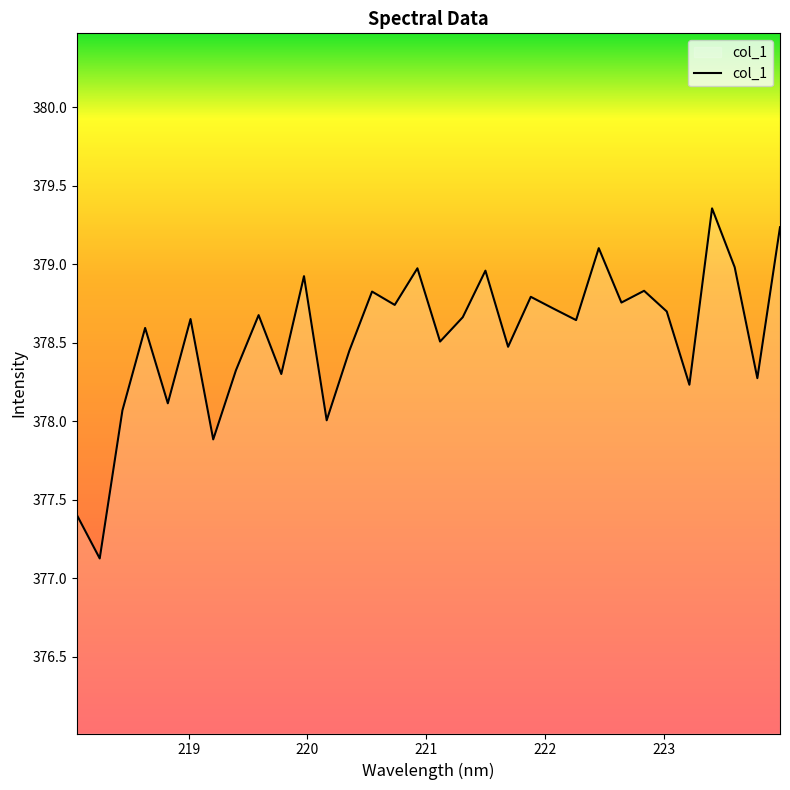

Where is the first local maximum?

218.6332